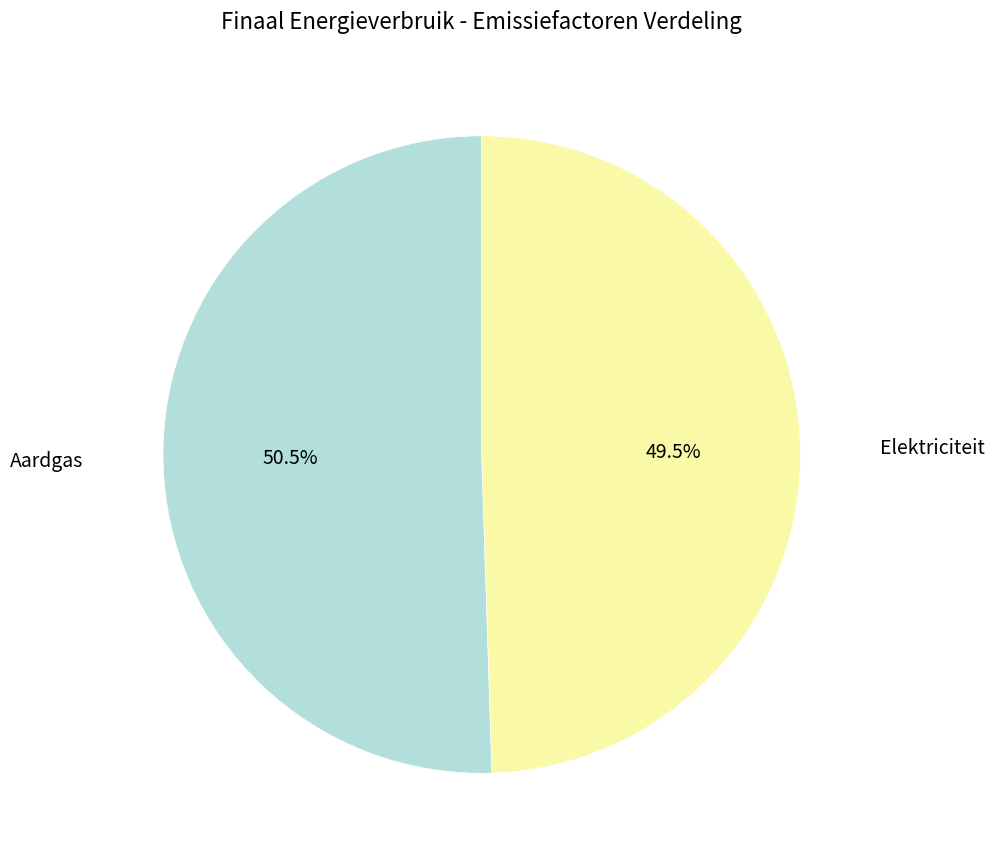

Does any single category account for the majority?

Yes